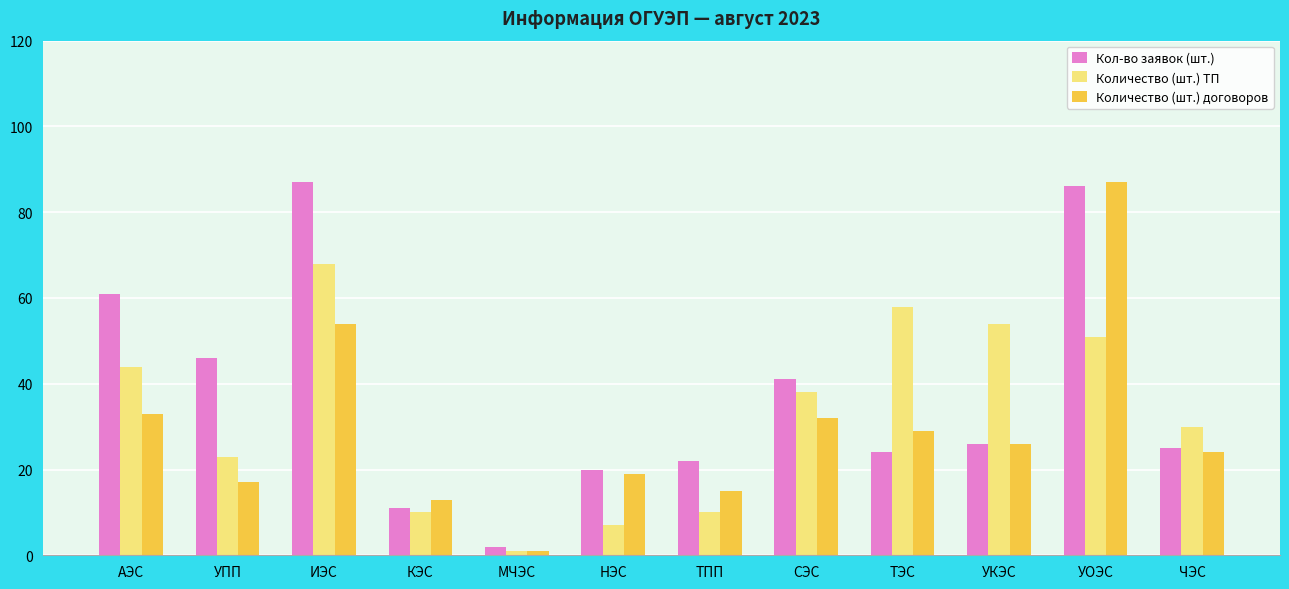

What is the label of the 7th bar from the left?

ТПП